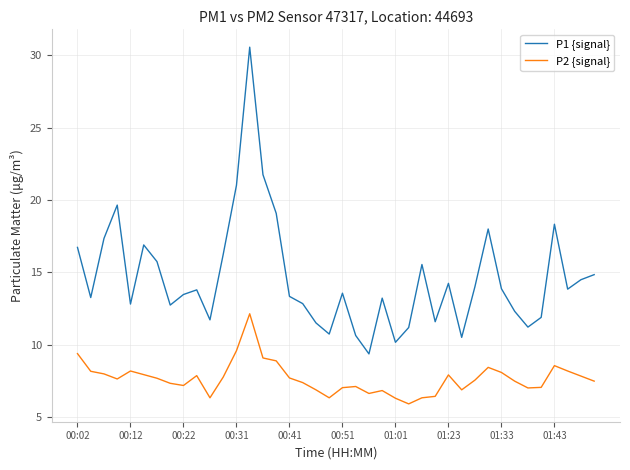

Which series has the widest spread of values?

P1 {signal}